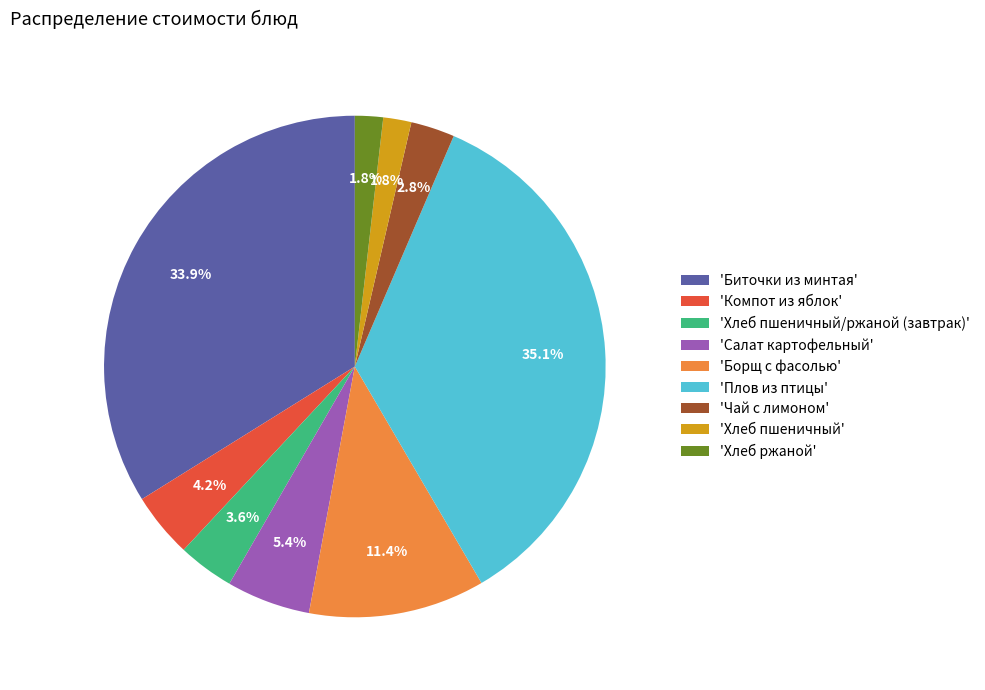

Which has a higher value, 'Плов из птицы' or 'Салат картофельный'?

'Плов из птицы'